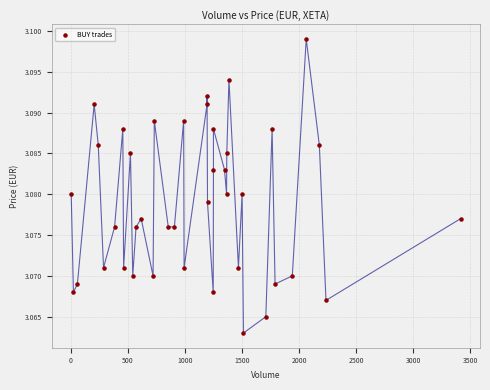

What is the range of X values (max minus min)?

3411.0